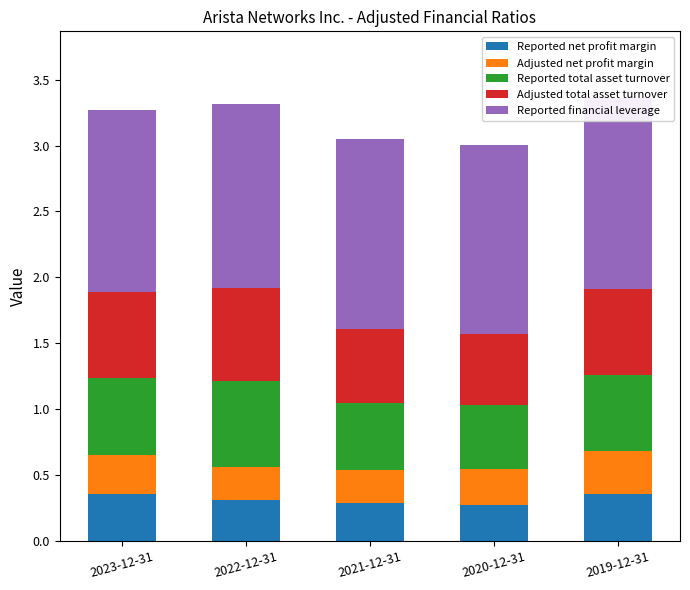

Reading left to right, extract all data points from this chart.

Reported net profit margin: 2023-12-31=0.4	2022-12-31=0.3	2021-12-31=0.3	2020-12-31=0.3	2019-12-31=0.4
Adjusted net profit margin: 2023-12-31=0.3	2022-12-31=0.3	2021-12-31=0.3	2020-12-31=0.3	2019-12-31=0.3
Reported total asset turnover: 2023-12-31=0.6	2022-12-31=0.7	2021-12-31=0.5	2020-12-31=0.5	2019-12-31=0.6
Adjusted total asset turnover: 2023-12-31=0.6	2022-12-31=0.7	2021-12-31=0.6	2020-12-31=0.5	2019-12-31=0.6
Reported financial leverage: 2023-12-31=1.4	2022-12-31=1.4	2021-12-31=1.4	2020-12-31=1.4	2019-12-31=1.5